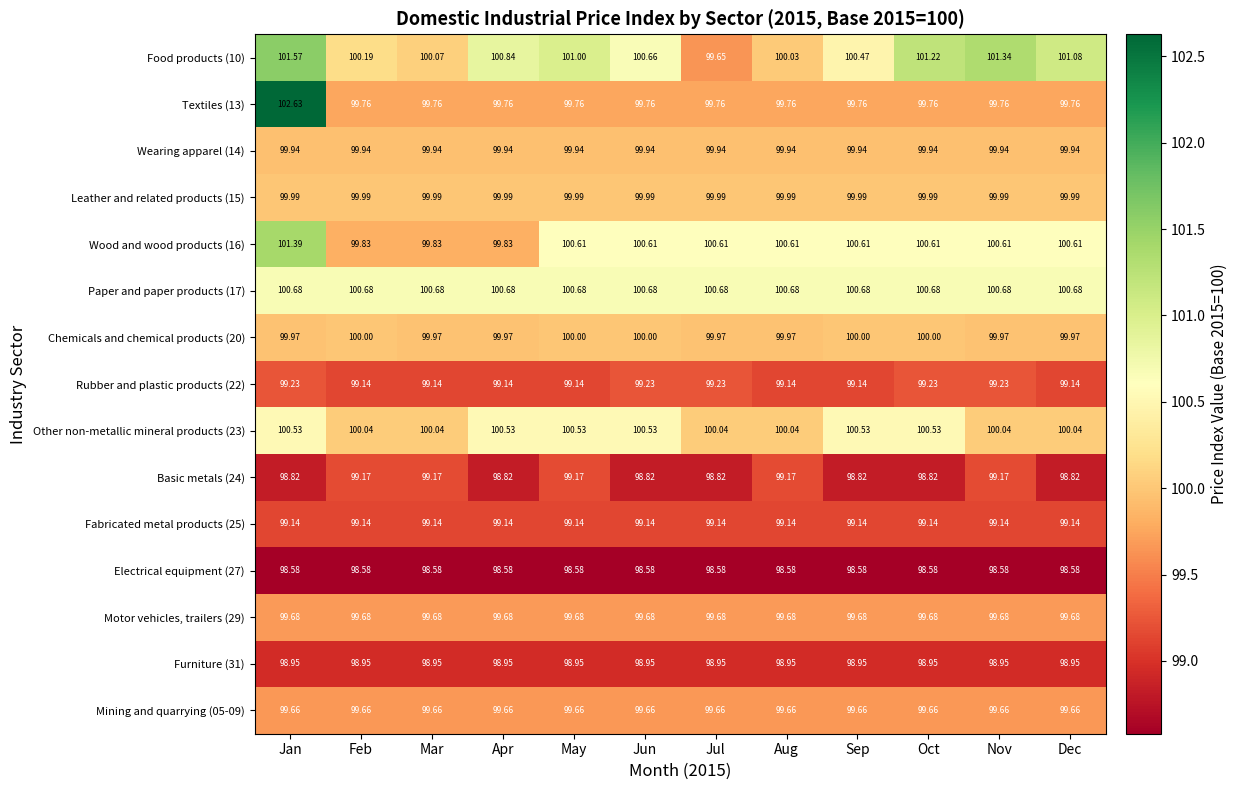

At which category is the sum across all series the highest?

Jan